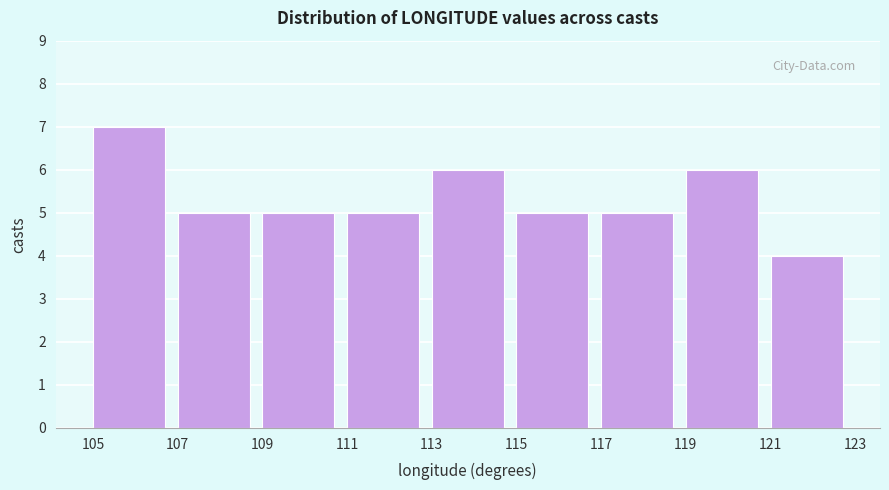

Over which range of the x-axis is the bar tallest?

105 to 107